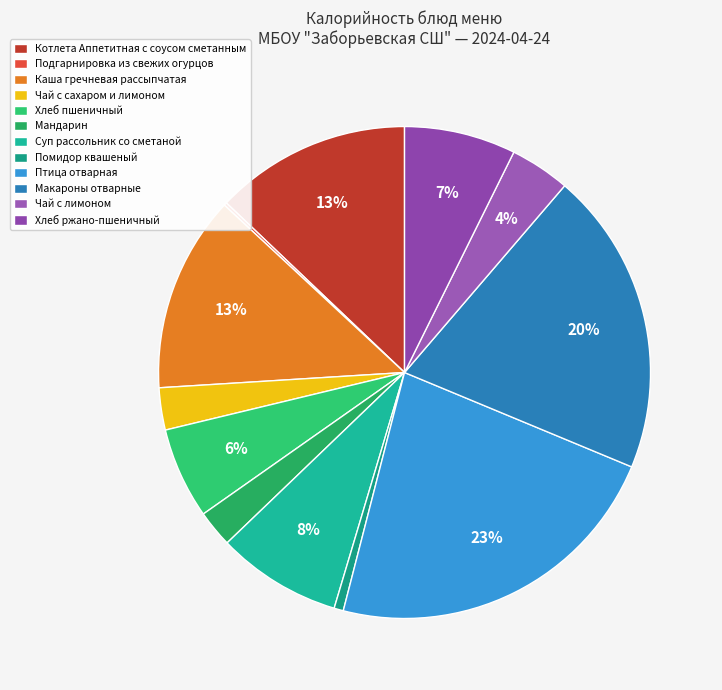

Combined, do Каша гречневая рассыпчатая and Мандарин account for over 50%?

No